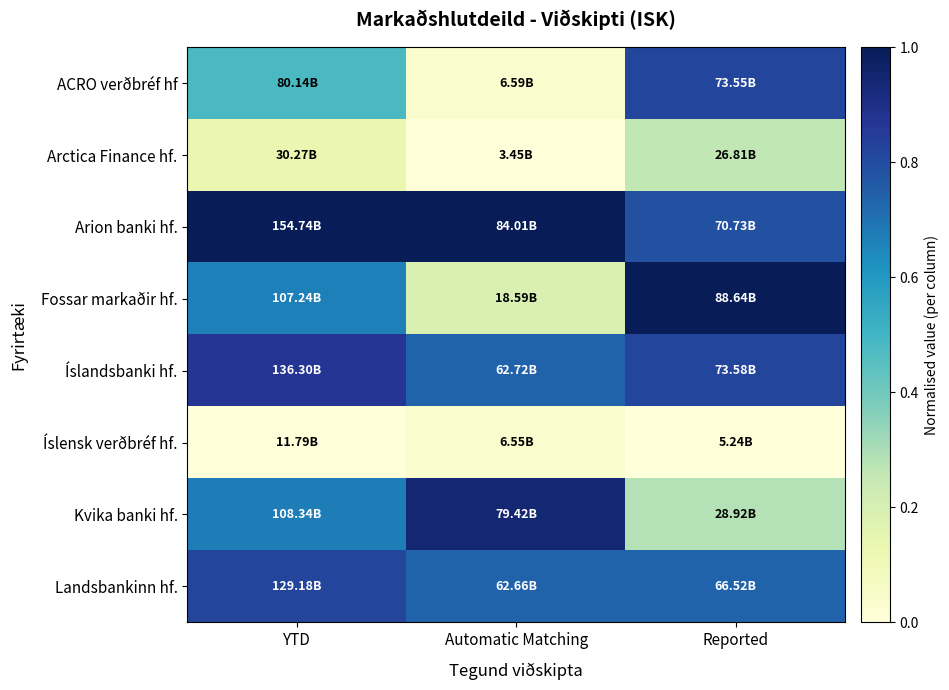

Which series changed the most between YTD and Automatic Matching?

Fossar markaðir hf.